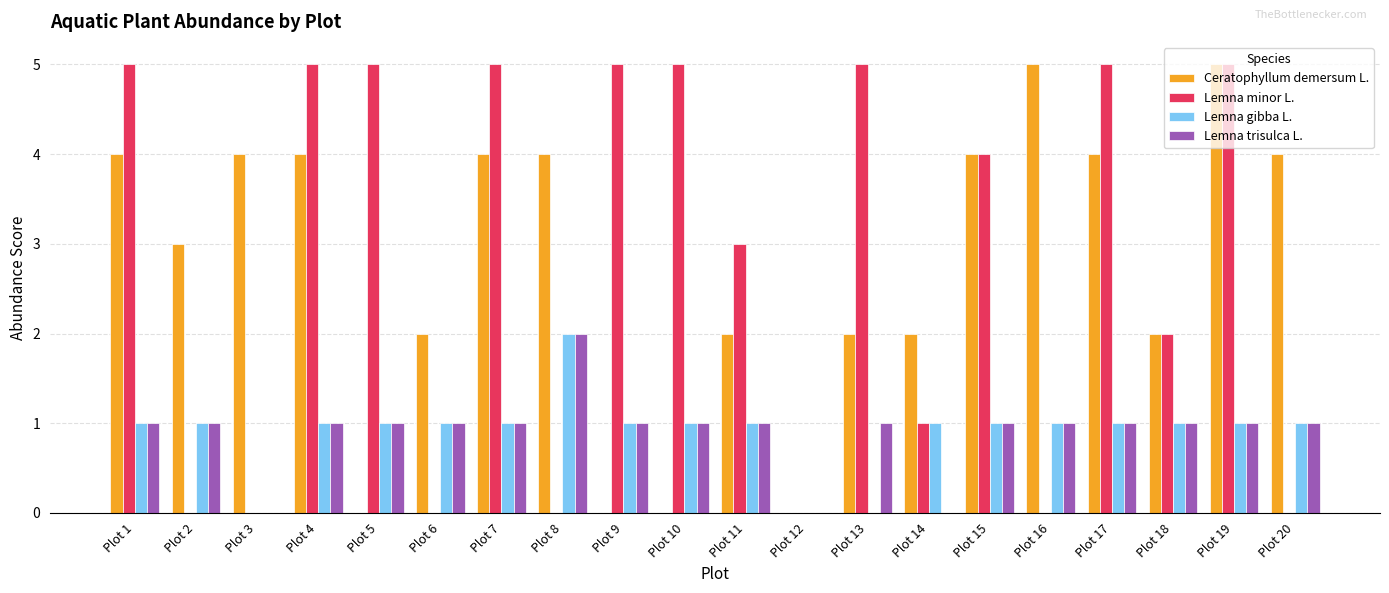

Does the chart contain stacked bars?

No